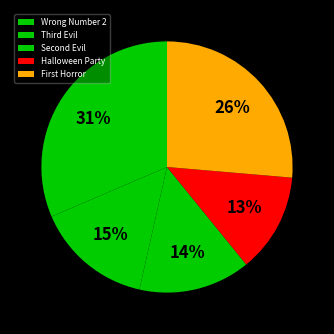

What is the largest slice in the pie chart?

Wrong Number 2